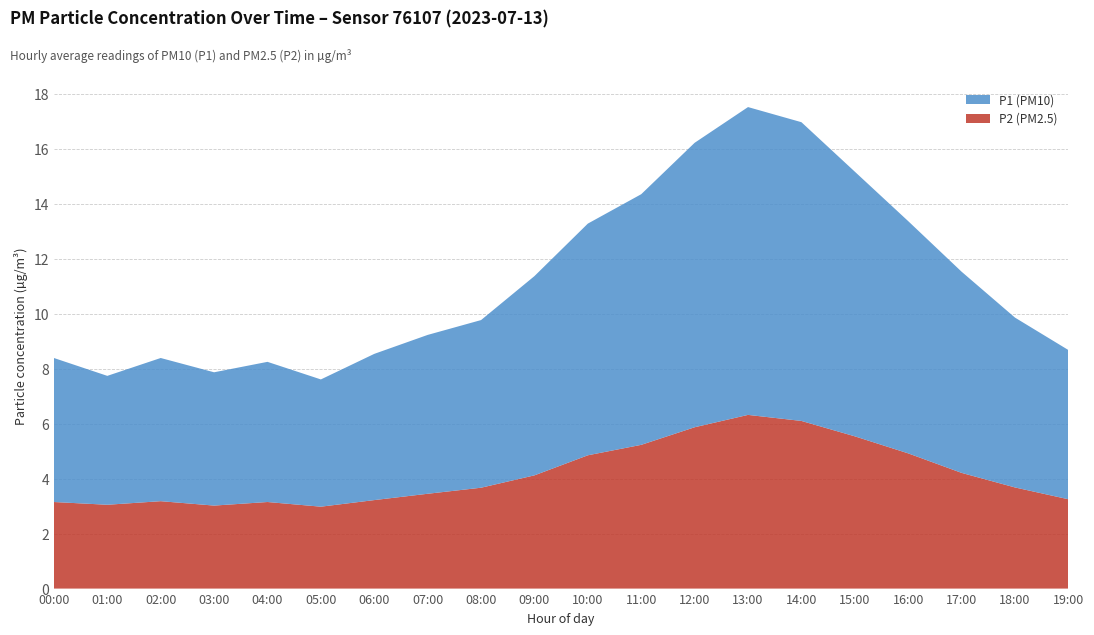

Reading left to right, transcribe all the data shown in this chart.

P1: 00:00=5.0	01:00=4.9	02:00=5.2	03:00=4.8	04:00=5.1	05:00=4.6	06:00=5.3	07:00=5.8	08:00=6.1	09:00=7.2	10:00=8.4	11:00=9.1	12:00=10.3	13:00=11.2	14:00=10.9	15:00=9.6	16:00=8.4	17:00=7.3	18:00=6.2	19:00=5.4
P2: 00:00=3.1	01:00=3.0	02:00=3.2	03:00=3.0	04:00=3.1	05:00=3.0	06:00=3.2	07:00=3.5	08:00=3.7	09:00=4.1	10:00=4.8	11:00=5.2	12:00=5.9	13:00=6.3	14:00=6.1	15:00=5.5	16:00=4.9	17:00=4.2	18:00=3.7	19:00=3.2